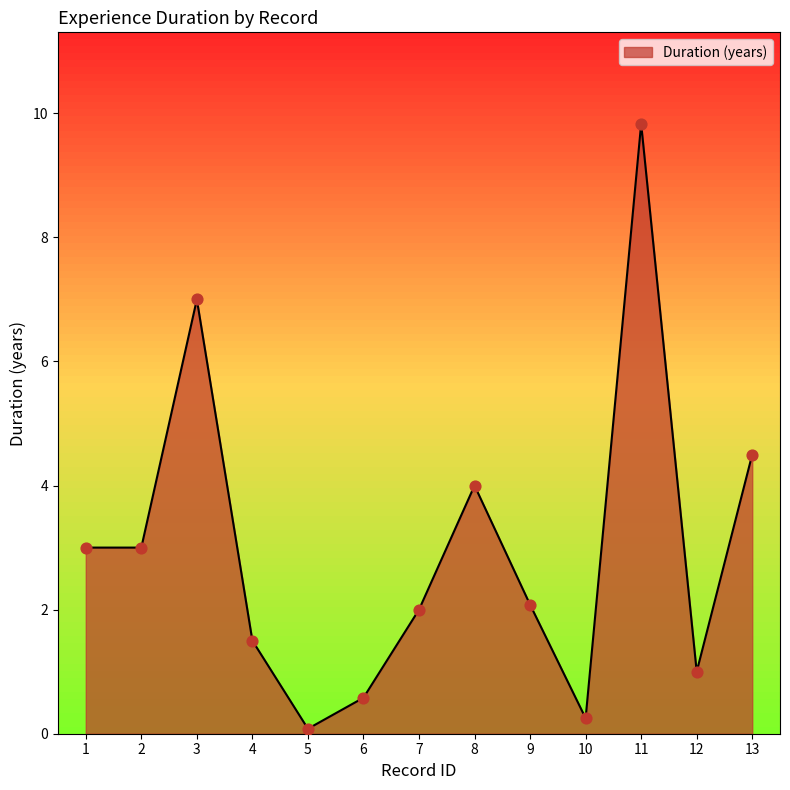

Which has a higher value, 2 or 3?

3